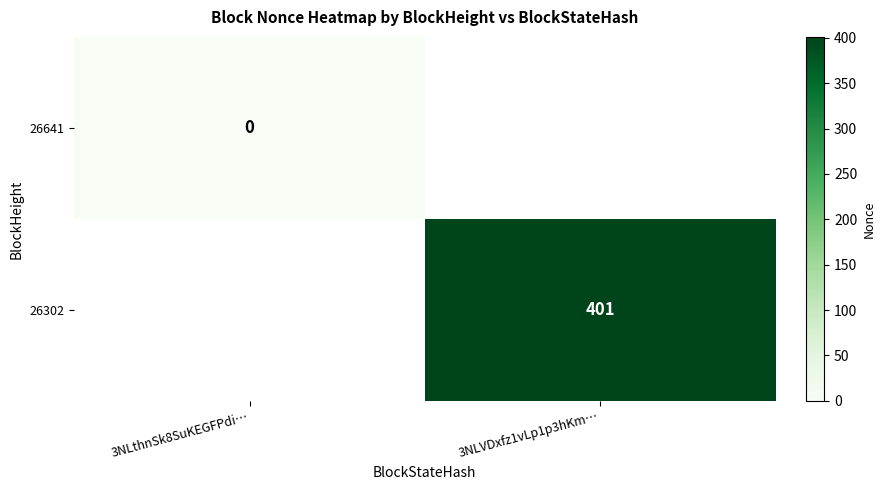

The value of 26302 at 3NLVDxfz1vLp1p3hKm… is 166. True or false?

False